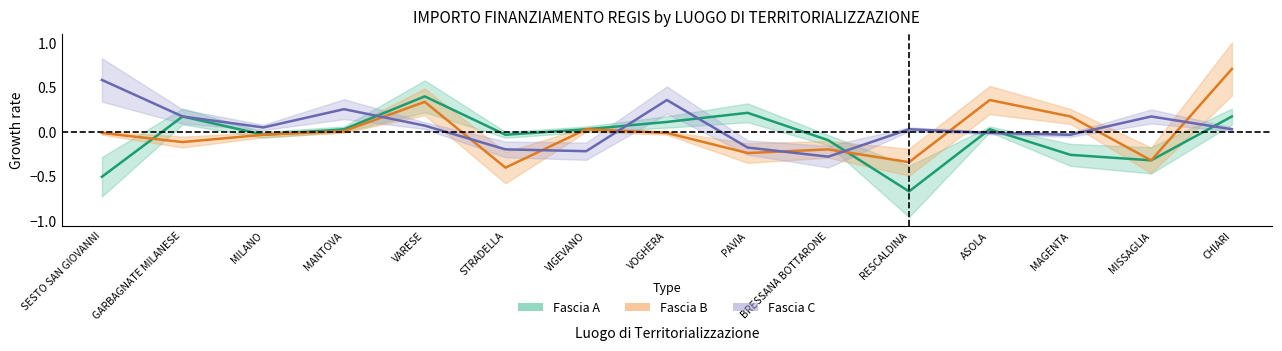

In Fascia A, how many points are higher than both neighbors (excluding endpoints)?

4